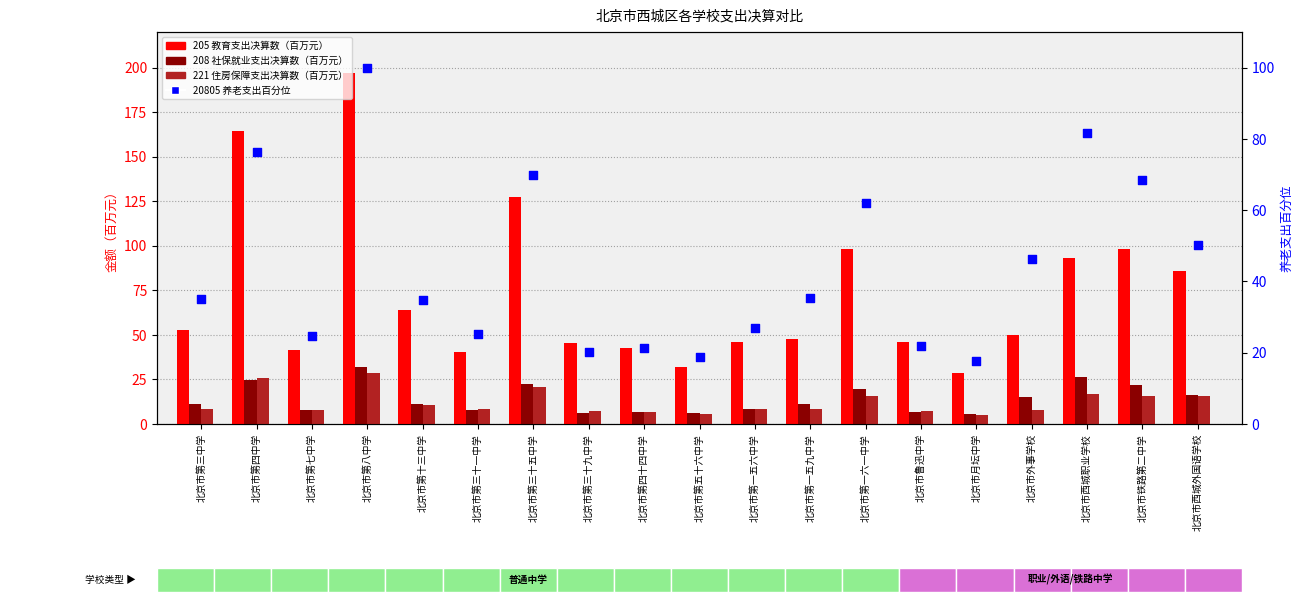

Which series contains the highest Y value?

205 教育支出决算数